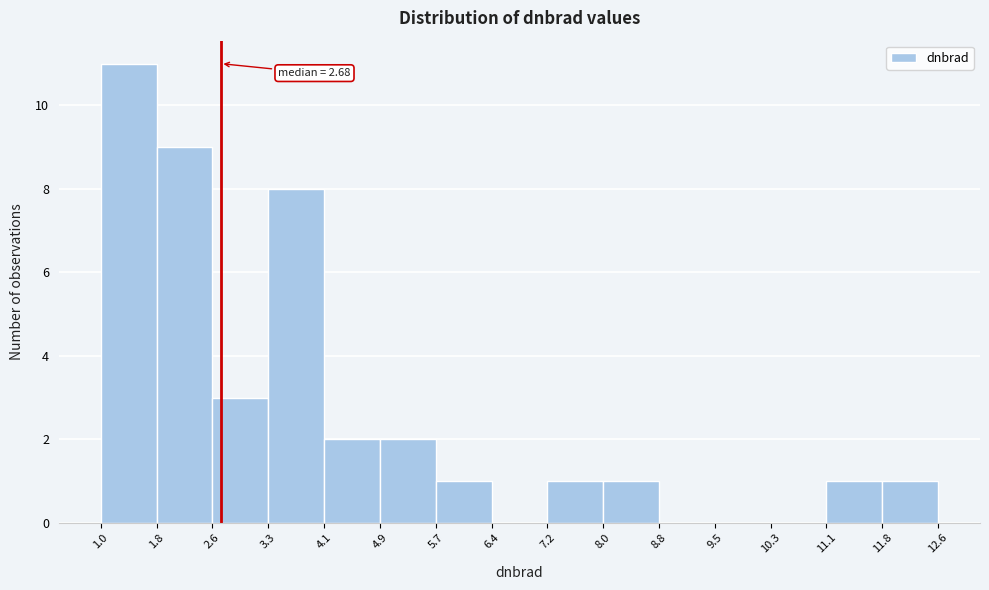

Over which range of the x-axis is the bar tallest?

1.0 to 1.8